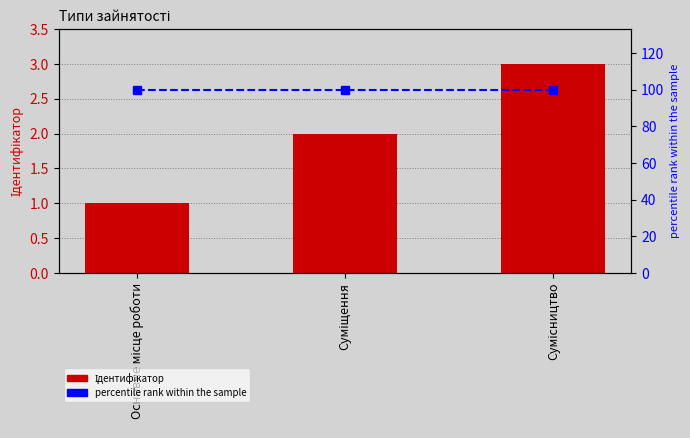

Reading right to left, extract all data points from this chart.

Ідентифікатор: 3	2	1
percentile rank within the sample: 100	100	100